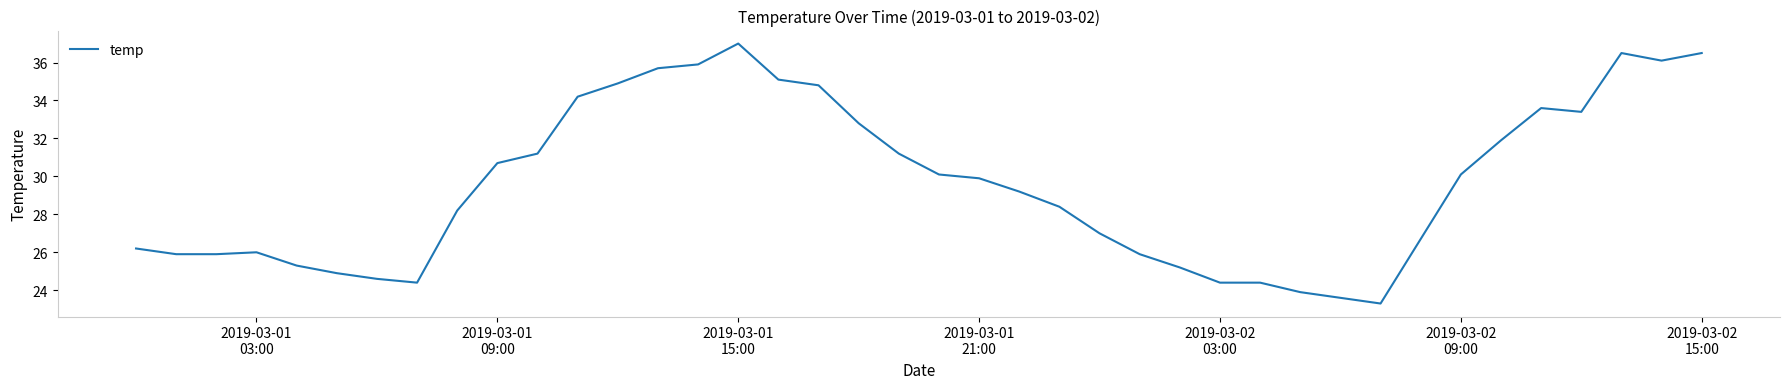

What is the difference between the maximum and minimum values?

13.7